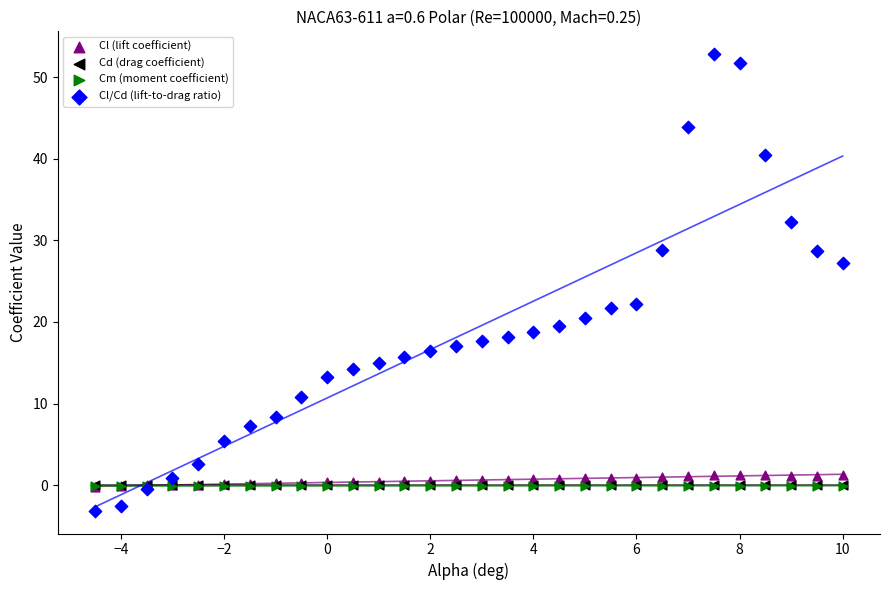

What are all the series names shown in the legend?

Cl (lift coefficient), Cd (drag coefficient), Cm (moment coefficient), Cl/Cd (lift-to-drag ratio)